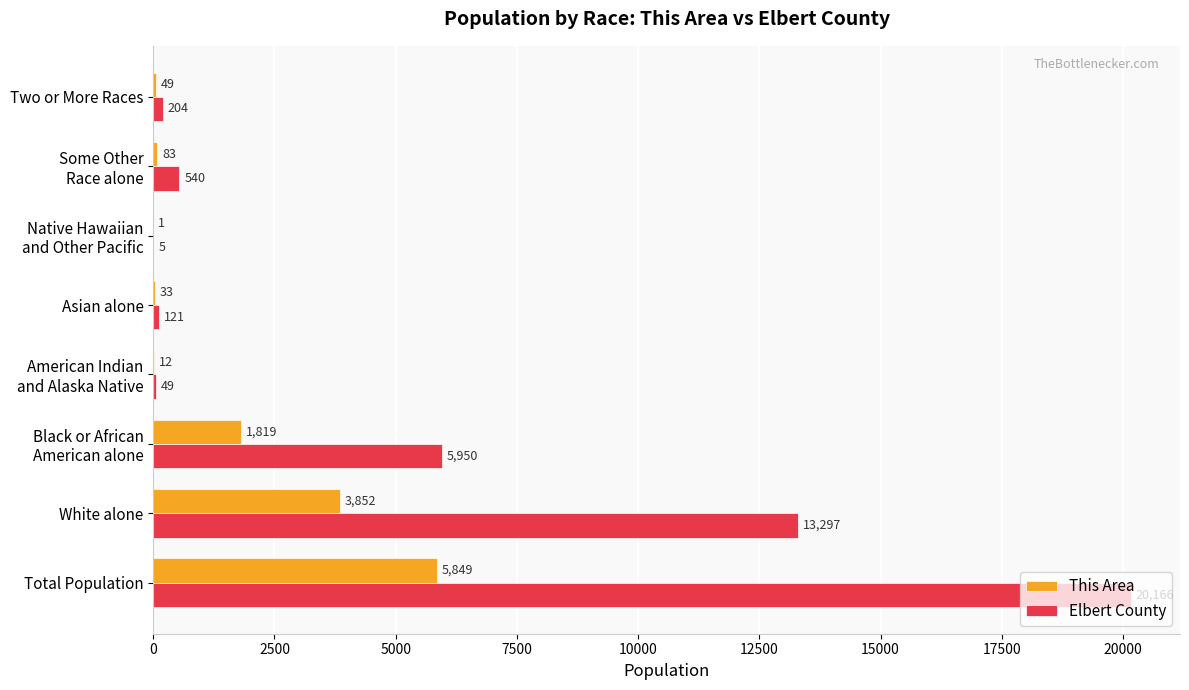

Which series has the largest total across all categories?

Elbert County